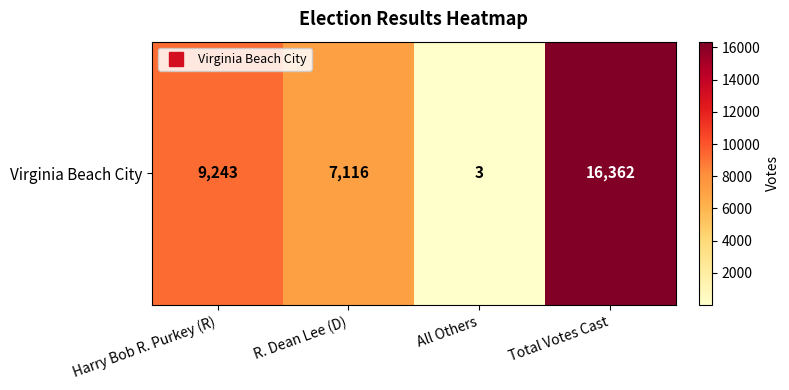

At which label does the data first exceed 9243?

Total Votes Cast